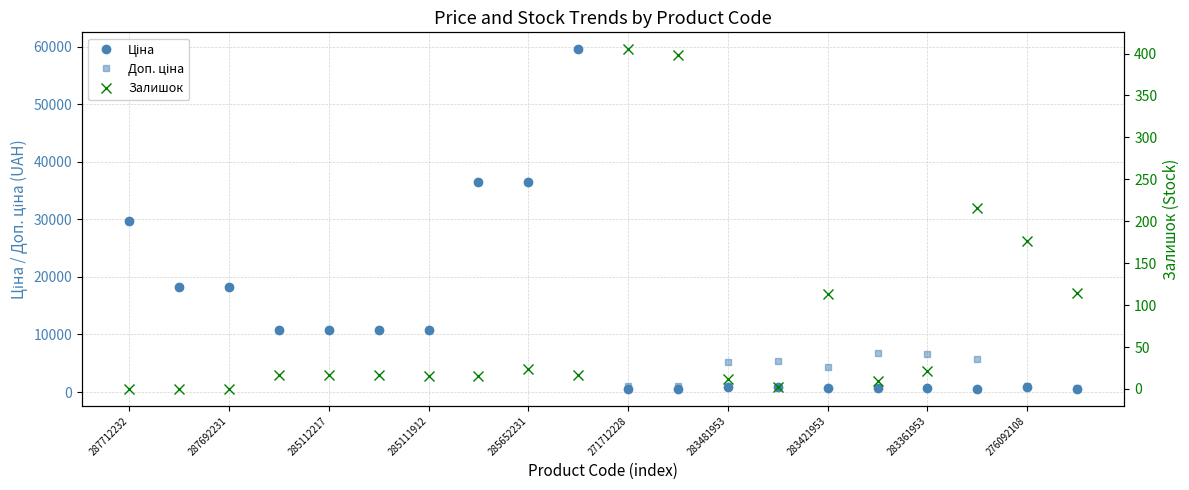

True or false: Ціна and Залишок intersect in this chart.

False